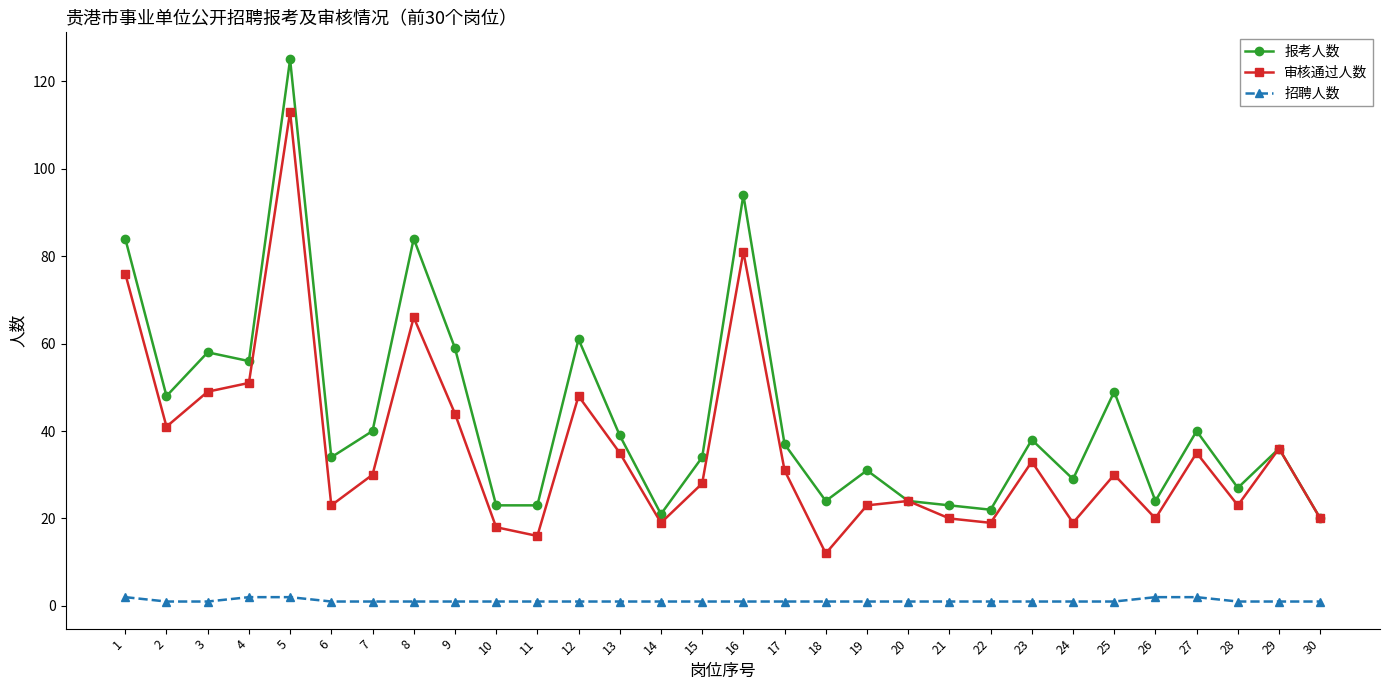

Reading left to right, transcribe all the data shown in this chart.

报考人数: 84	48	58	56	125	34	40	84	59	23	23	61	39	21	34	94	37	24	31	24	23	22	38	29	49	24	40	27	36	20
审核通过人数: 76	41	49	51	113	23	30	66	44	18	16	48	35	19	28	81	31	12	23	24	20	19	33	19	30	20	35	23	36	20
招聘人数: 2	1	1	2	2	1	1	1	1	1	1	1	1	1	1	1	1	1	1	1	1	1	1	1	1	2	2	1	1	1